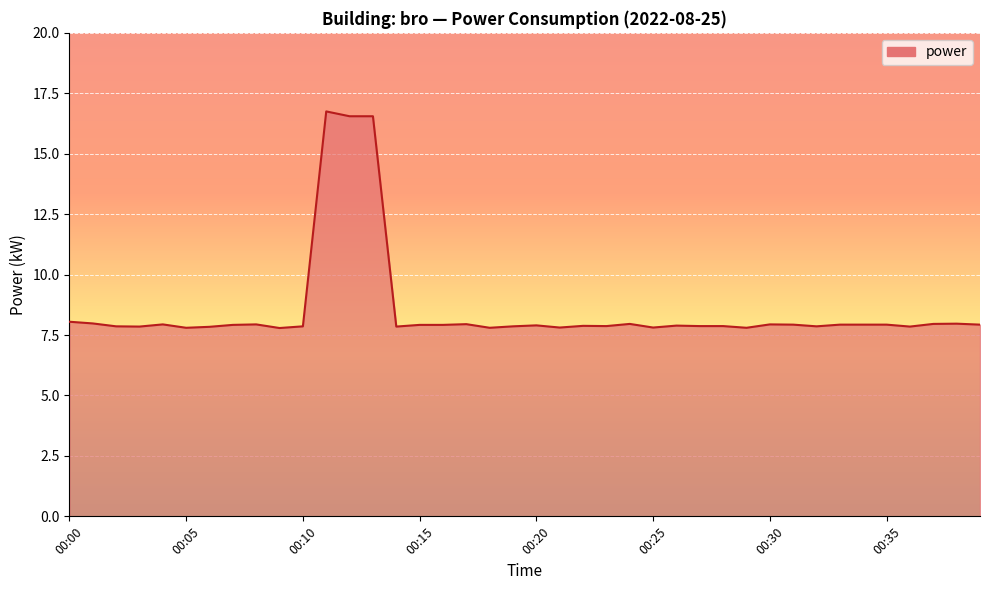

What is the greatest value displayed?

16.8